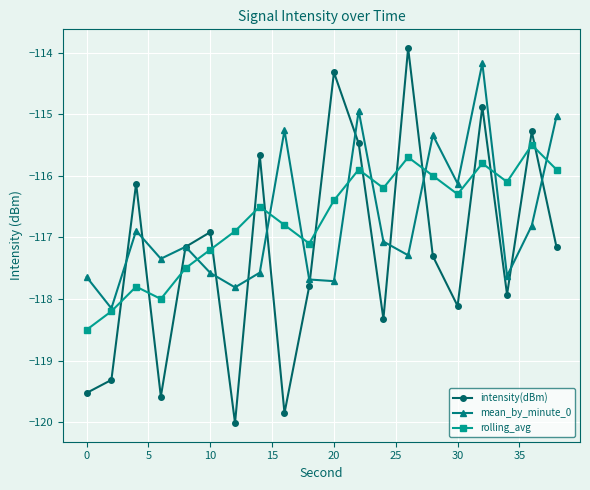

How many interior local valleys does the intensity(dBm) series have?

6